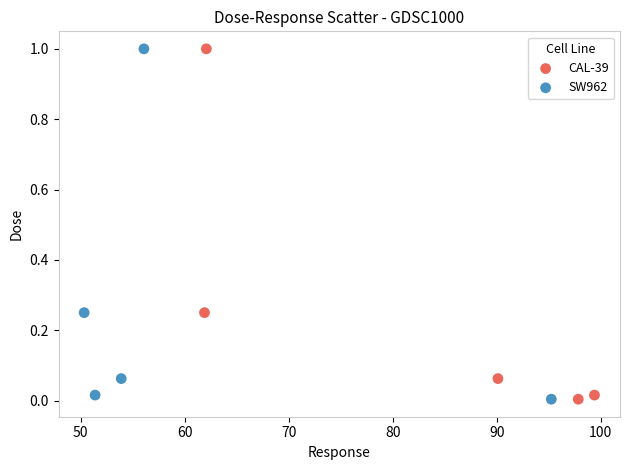

What are all the series names shown in the legend?

CAL-39, SW962